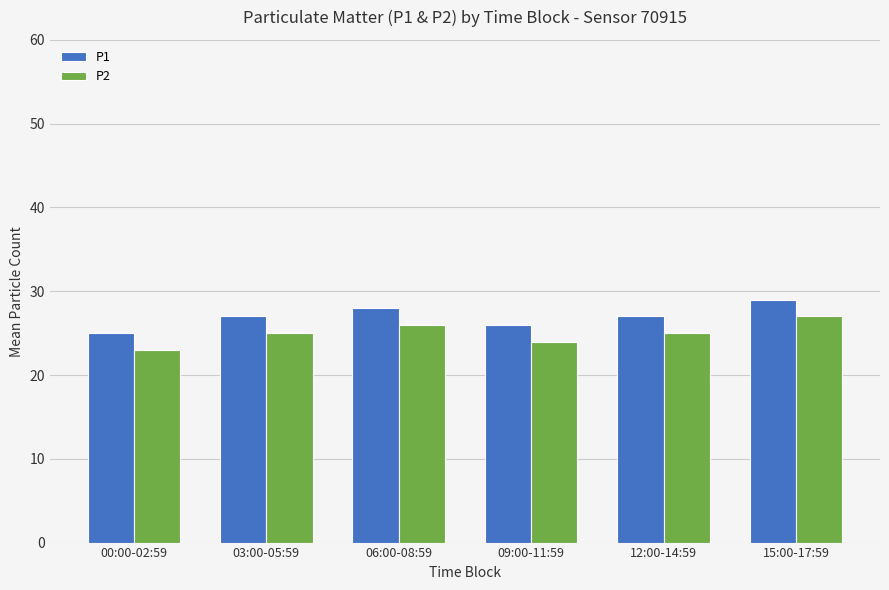

What is the label of the 1st bar from the right?

15:00-17:59